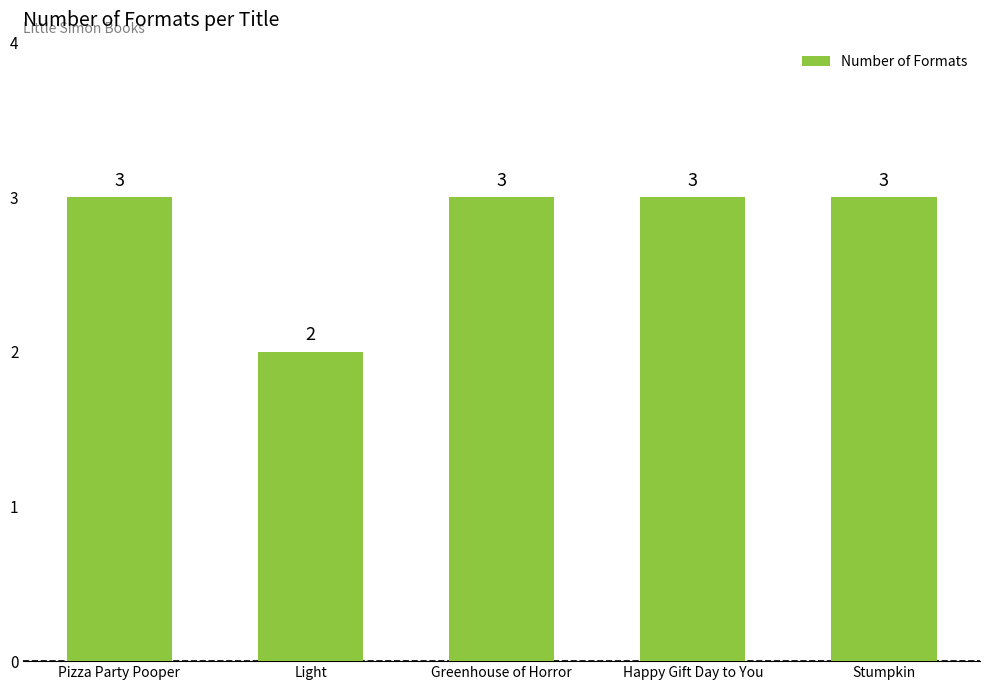

Reading left to right, list all the values displayed in this chart.

3	2	3	3	3